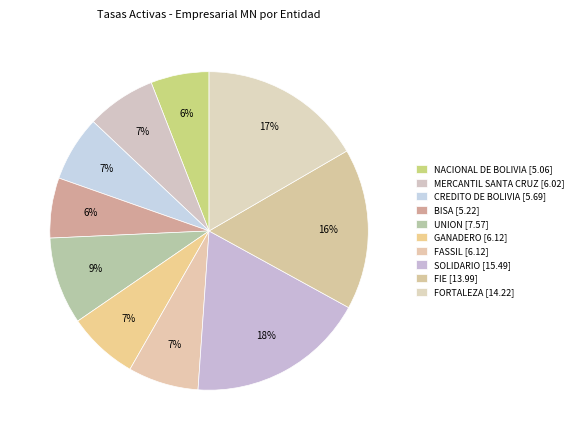

The MERCANTIL SANTA CRUZ slice represents 7% of the pie. True or false?

True